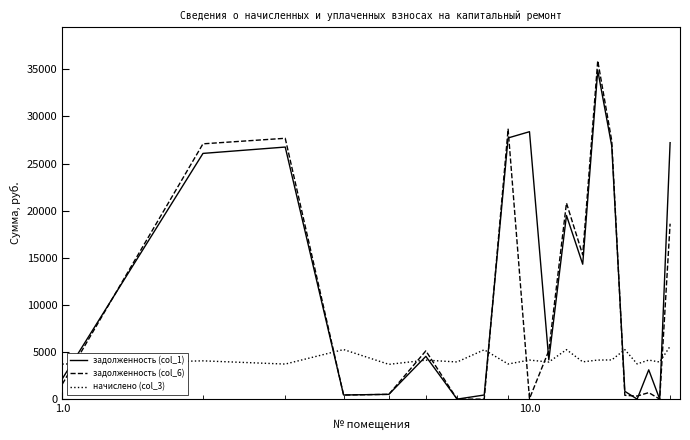

Which series has the largest range (max minus min)?

задолженность (col_6)